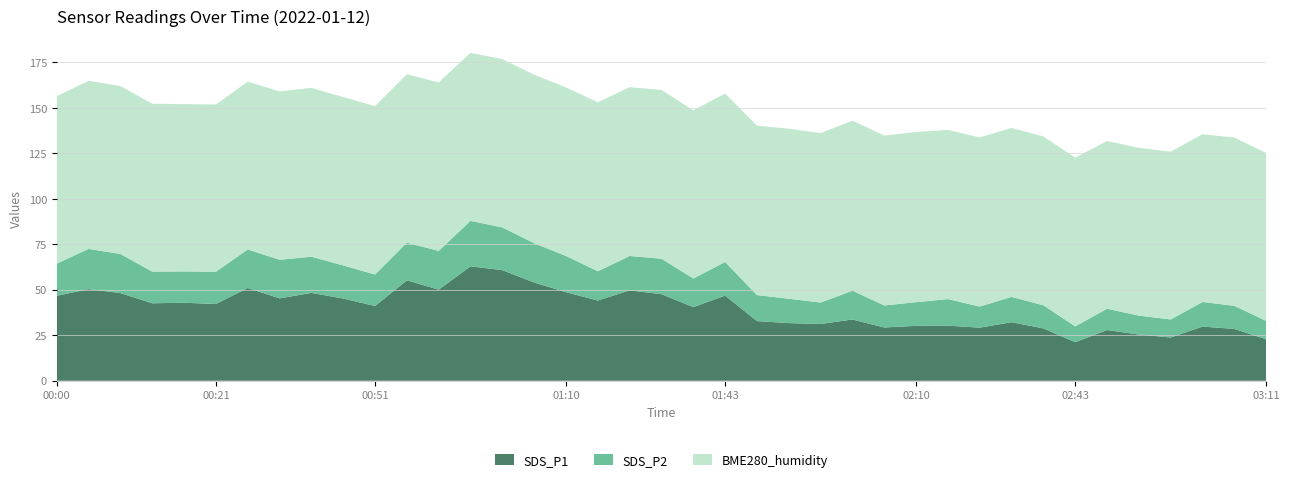

Reading left to right, what are all the values shown in this chart?

SDS_P1: 46.7	50.4	48.2	42.6	42.9	42.2	51.0	45.3	48.3	45.2	41.1	55.2	50.1	62.9	60.8	54.0	48.7	44.1	49.7	47.6	40.5	46.8	32.8	31.7	31.2	33.7	29.3	30.2	30.3	29.2	32.2	28.8	21.2	27.9	25.4	23.8	29.8	28.5	22.8
SDS_P2: 17.7	22.1	21.5	17.4	17.2	17.7	21.2	21.2	19.9	18.2	17.3	20.7	21.3	25.0	23.5	21.6	19.9	16.1	18.9	19.5	15.7	18.5	14.3	13.4	11.8	15.8	12.1	13.0	14.6	11.6	13.9	12.7	8.7	11.7	10.4	9.9	13.5	12.7	10.1
BME280_humidity: 92.0	92.4	92.3	92.3	92.0	92.0	92.2	92.6	92.8	92.6	92.6	92.6	92.6	92.4	92.5	92.7	92.7	92.9	92.8	92.8	92.5	92.6	93.1	93.5	93.2	93.5	93.4	93.6	93.0	93.0	92.9	92.8	92.7	92.2	92.2	92.2	92.2	92.5	92.3